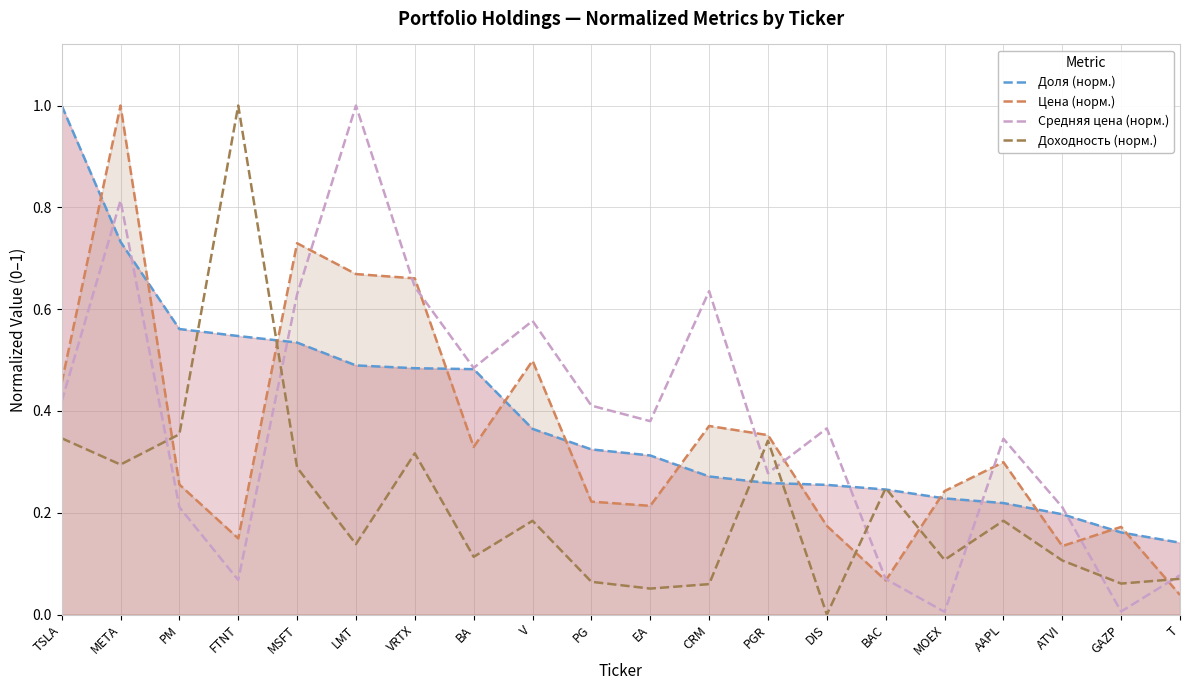

How many lines are shown in the chart?

4